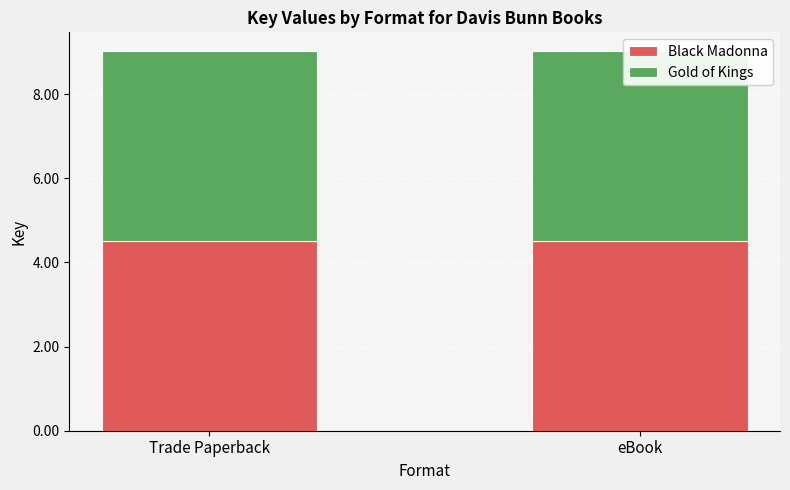

Is the value of Gold of Kings at eBook greater than the value of Black Madonna at Trade Paperback?

No